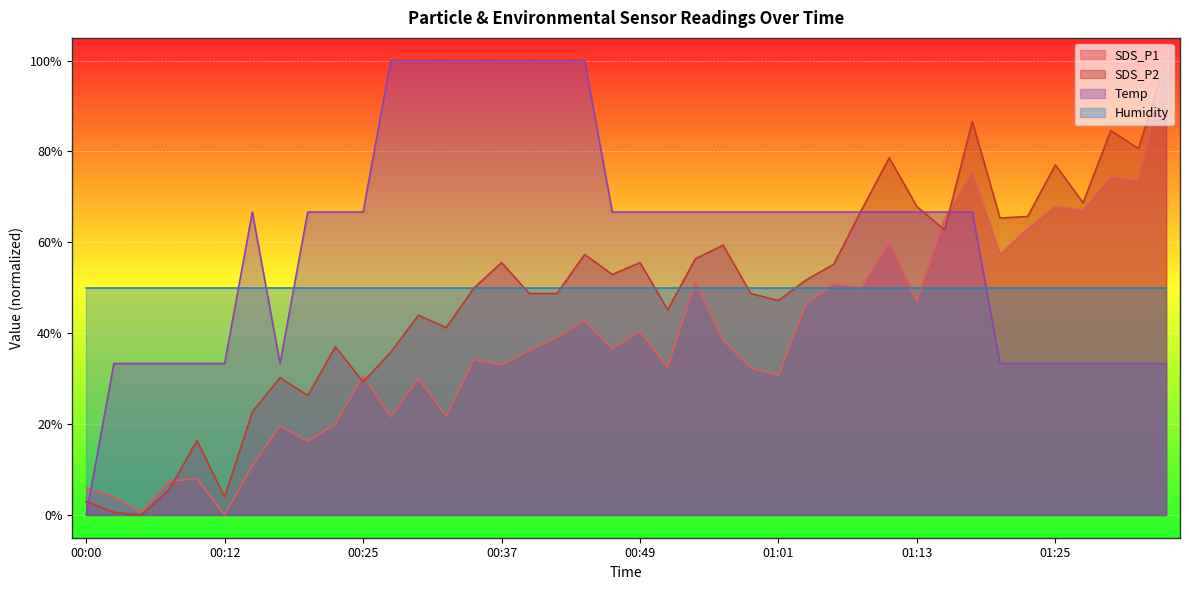

How many times do Temp and SDS_P2 cross each other?

4